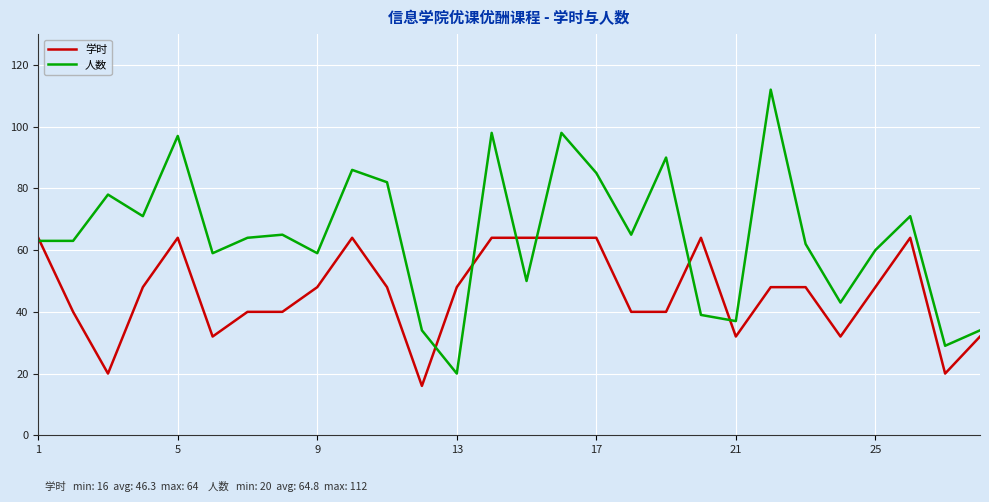

Which series has the largest range (max minus min)?

人数